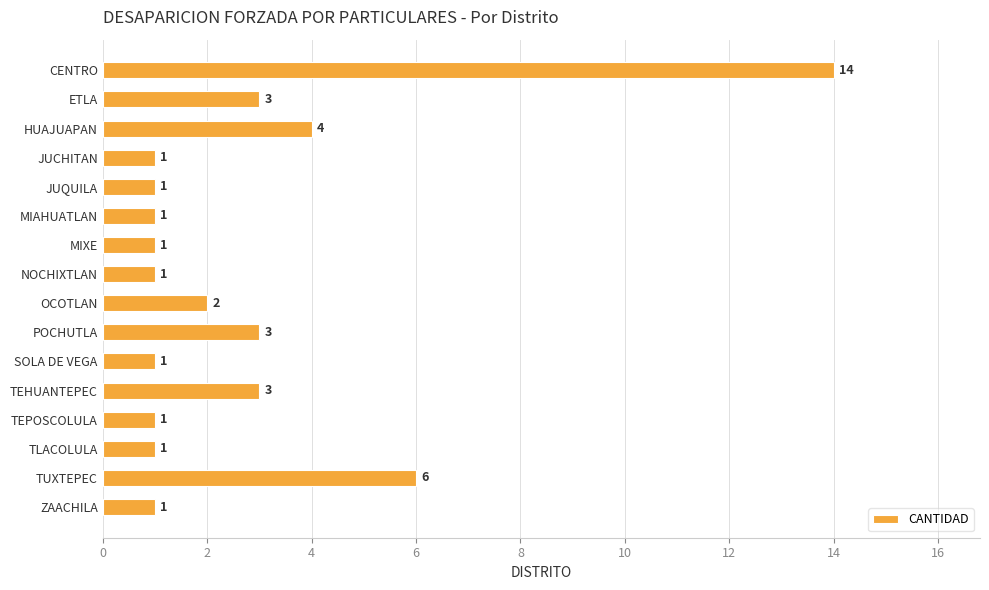

Count the number of data series in this chart.

1